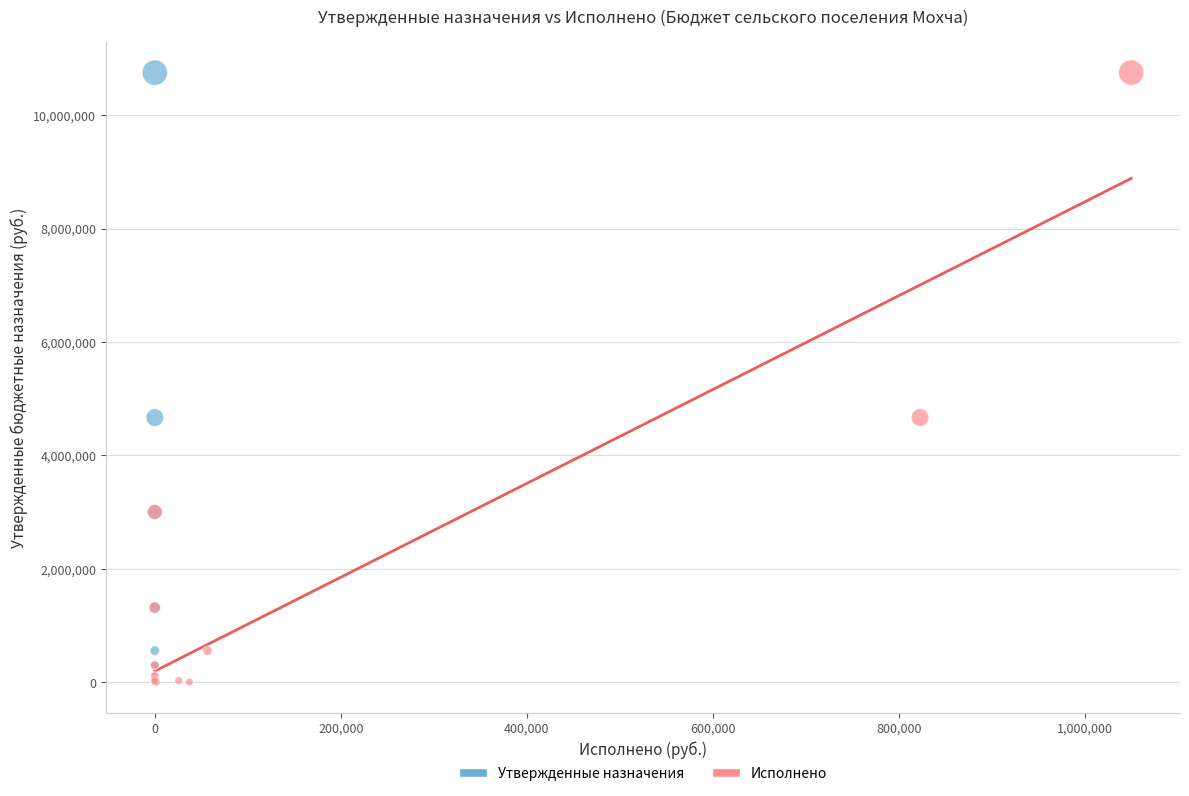

What are all the series names shown in the legend?

Утвержденные назначения, Исполнено